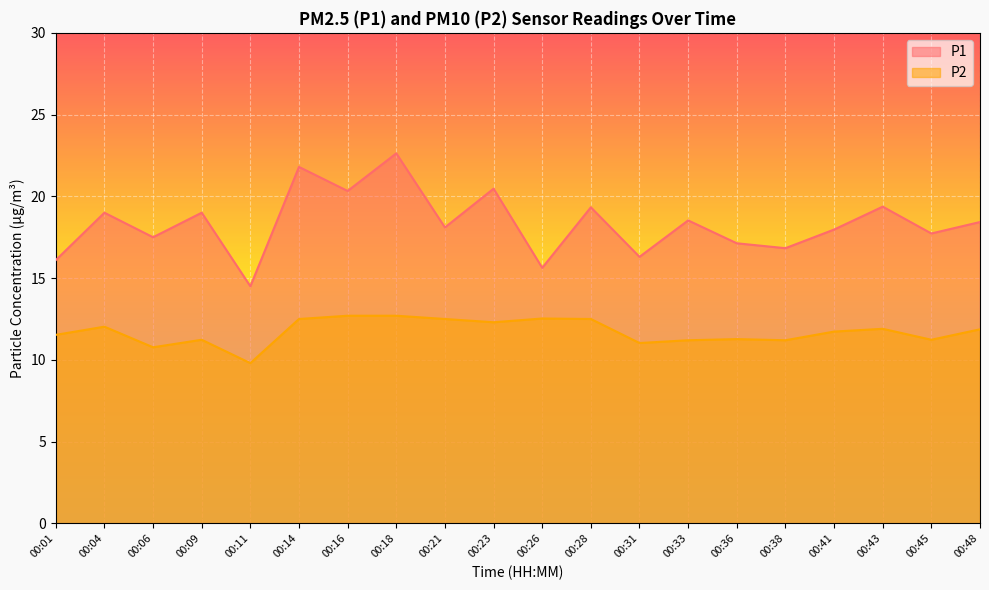

List the series in order of their peak value, lowest first.

P2, P1